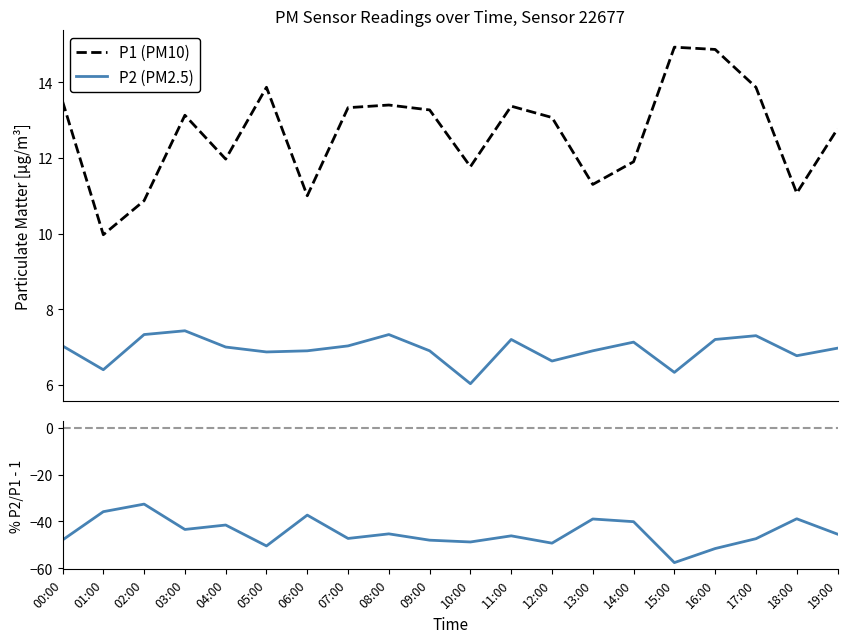

In P2 (PM2.5), how many points are higher than both neighbors (excluding endpoints)?

5